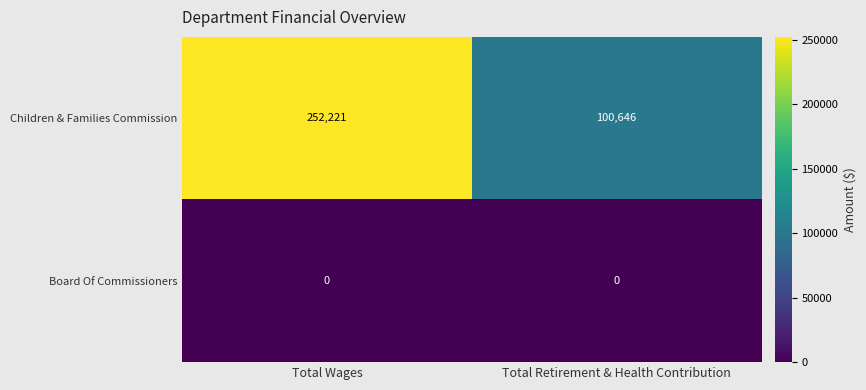

What is the total value across all series at Total Retirement & Health Contribution?

100646